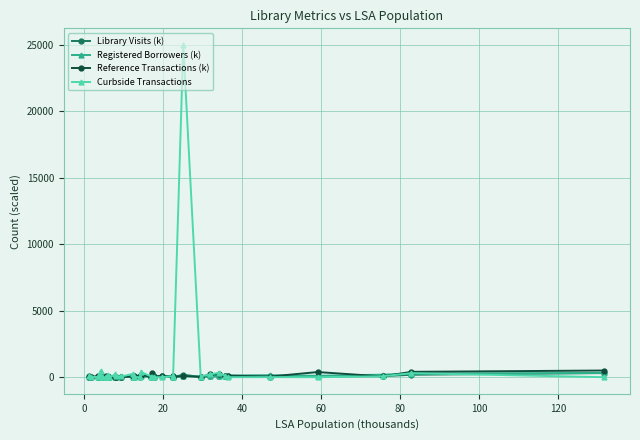

Which series has the largest range (max minus min)?

Curbside Transactions